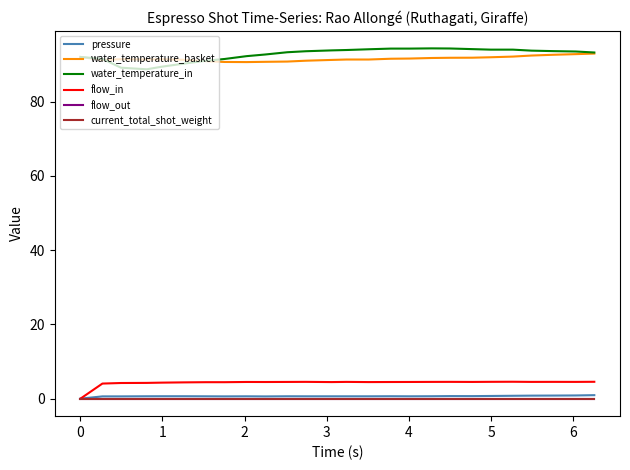

True or false: flow_out and pressure cross at least once.

False